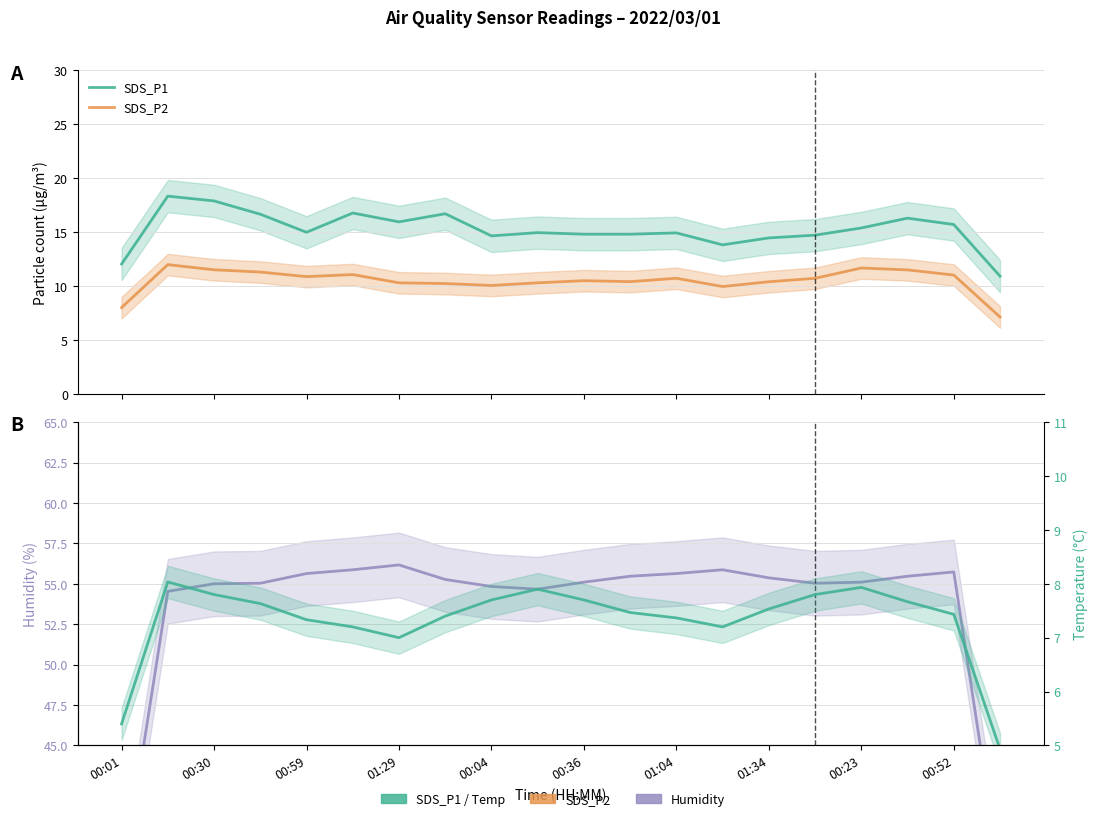

True or false: SDS_P1 and Temp (°C) intersect in this chart.

False